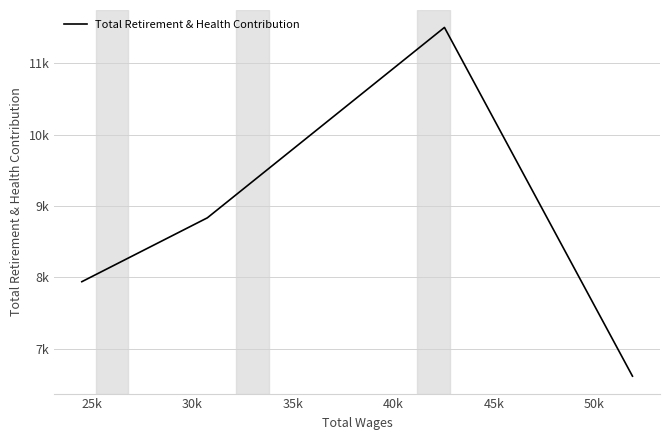

What is the difference between the second highest and minimum values?

2219